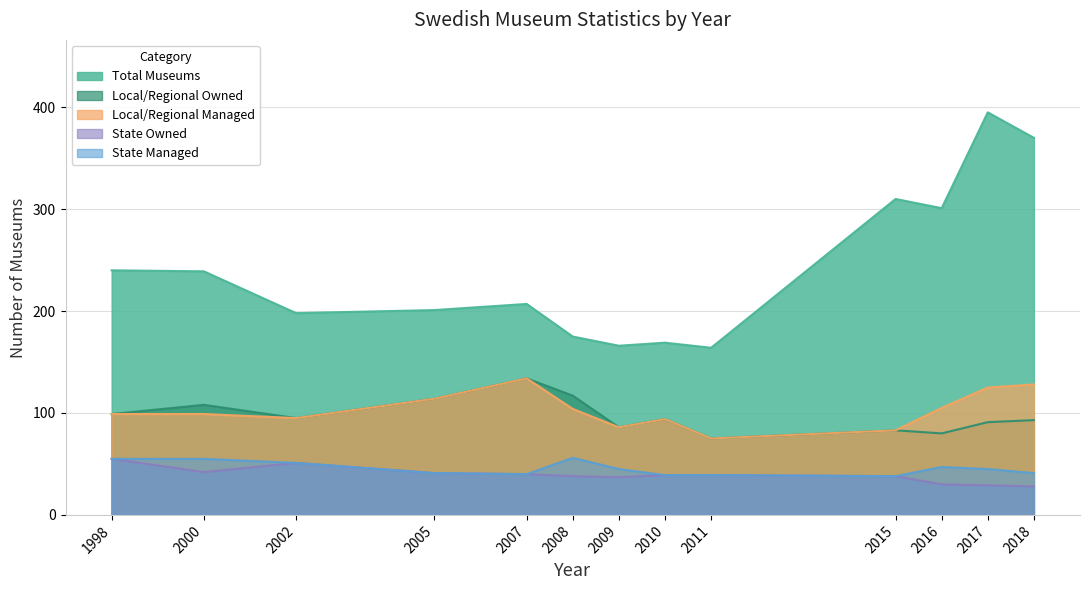

How many values in the Local/Regional Managed series are below 99?

5